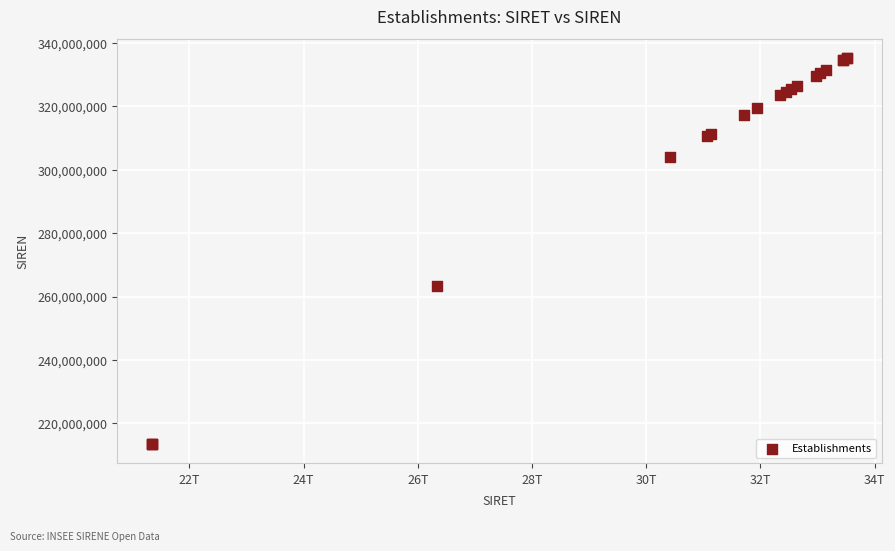

What Y value in the scatter plot is closest to 274272838?

263403396